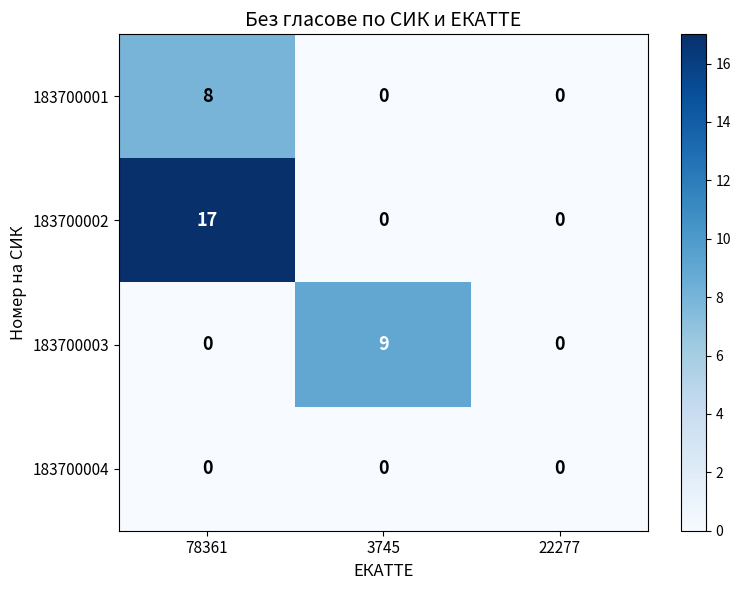

The 183700002 series shows -6 at 22277. True or false?

False